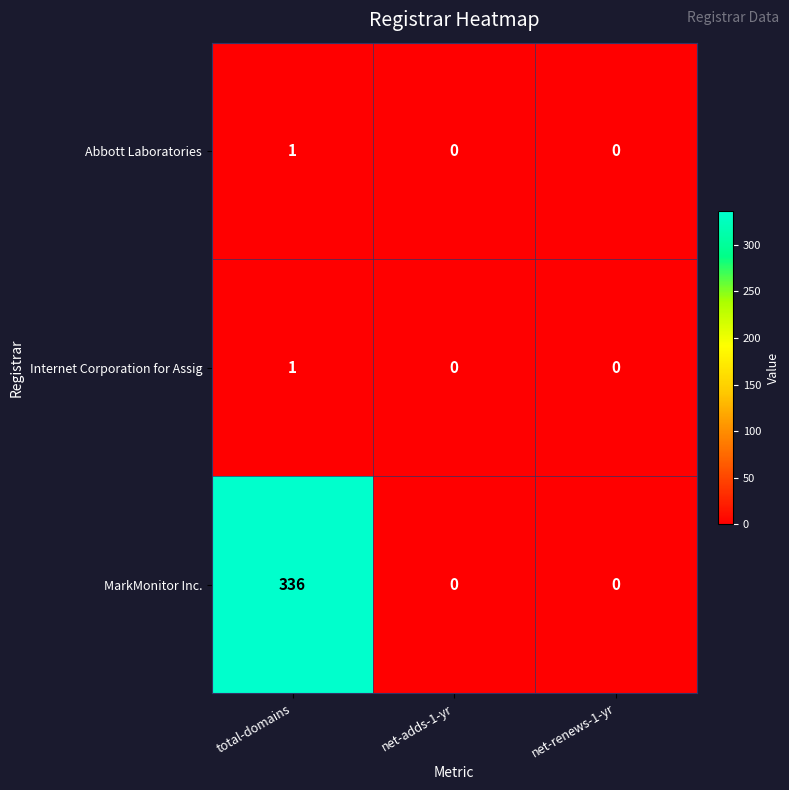

How many data points in MarkMonitor Inc. are above 0?

1